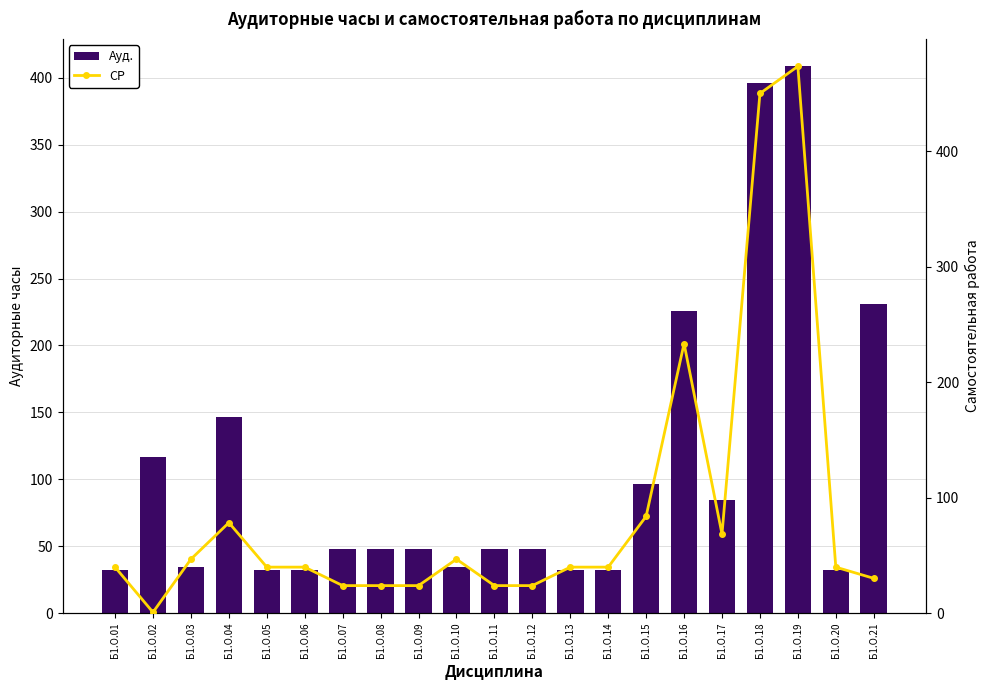

List the series in order of their peak value, highest first.

СР, Ауд.